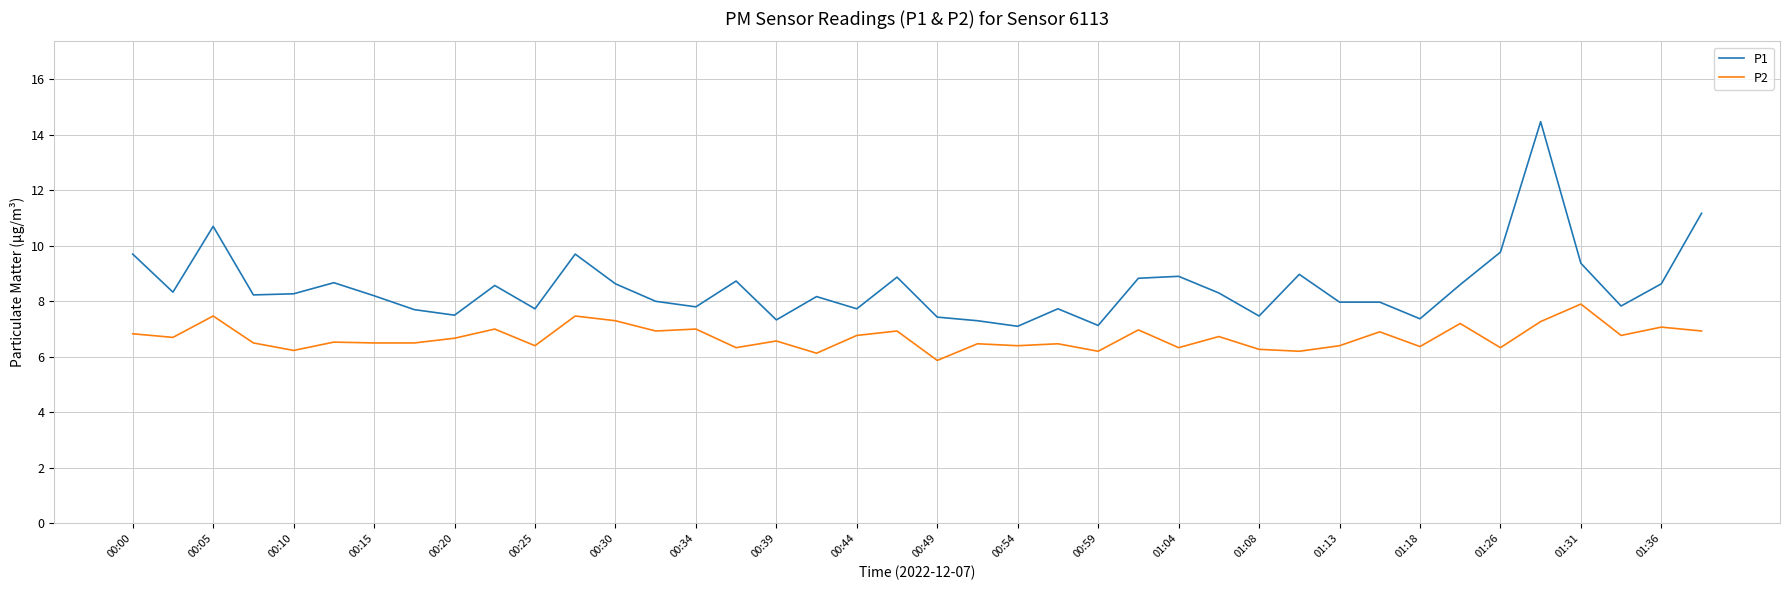

How many lines are shown in the chart?

2